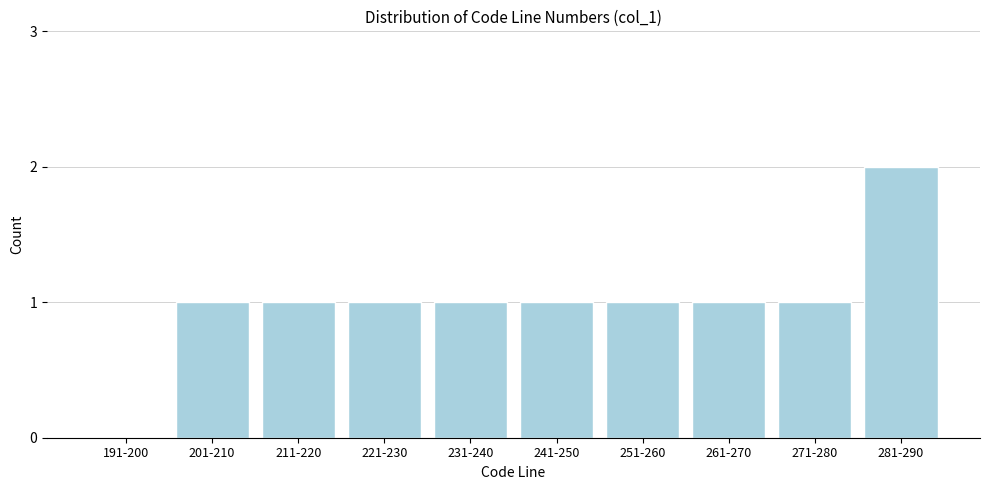

Reading left to right, what are all the values shown in this chart?

191-200=0	201-210=1	211-220=1	221-230=1	231-240=1	241-250=1	251-260=1	261-270=1	271-280=1	281-290=2